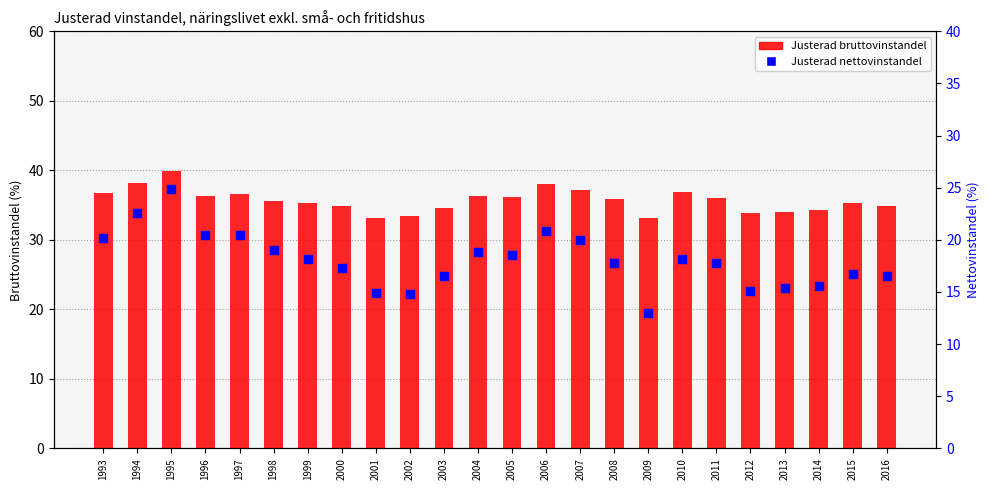

What are all the series names shown in the legend?

Justerad bruttovinstandel, Justerad nettovinstandel